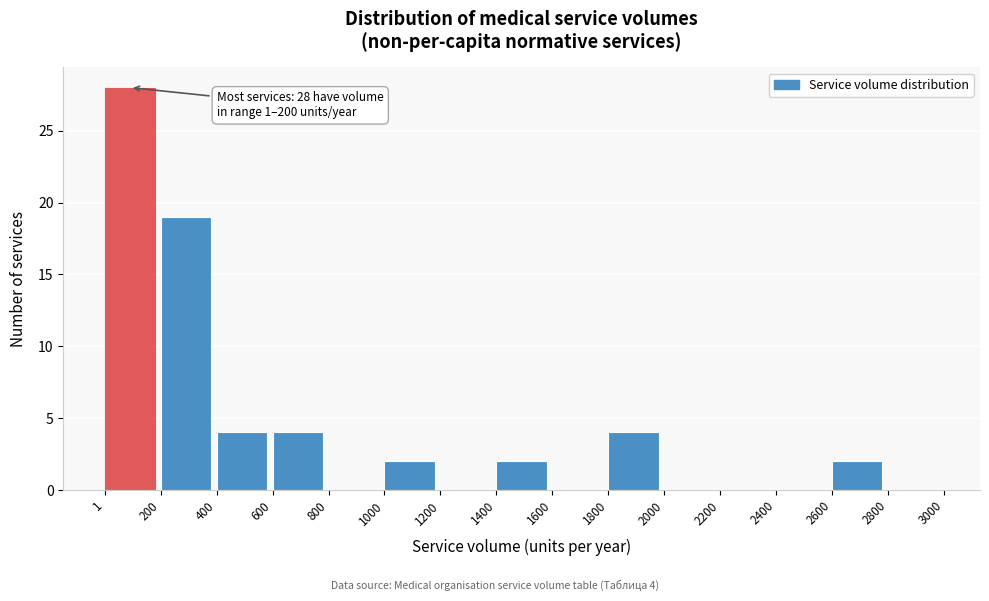

Which range on the x-axis has the tallest bar?

1 to 200